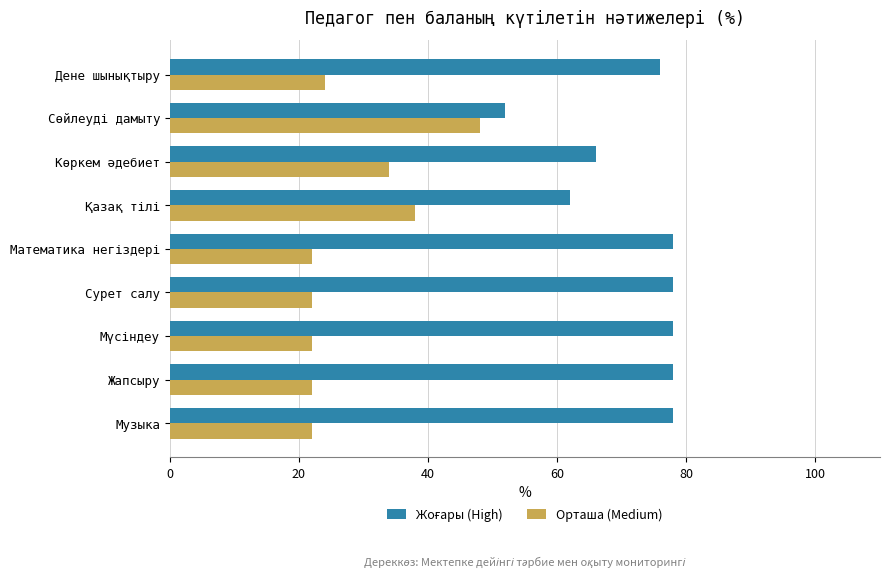

What is the greatest value displayed?

78